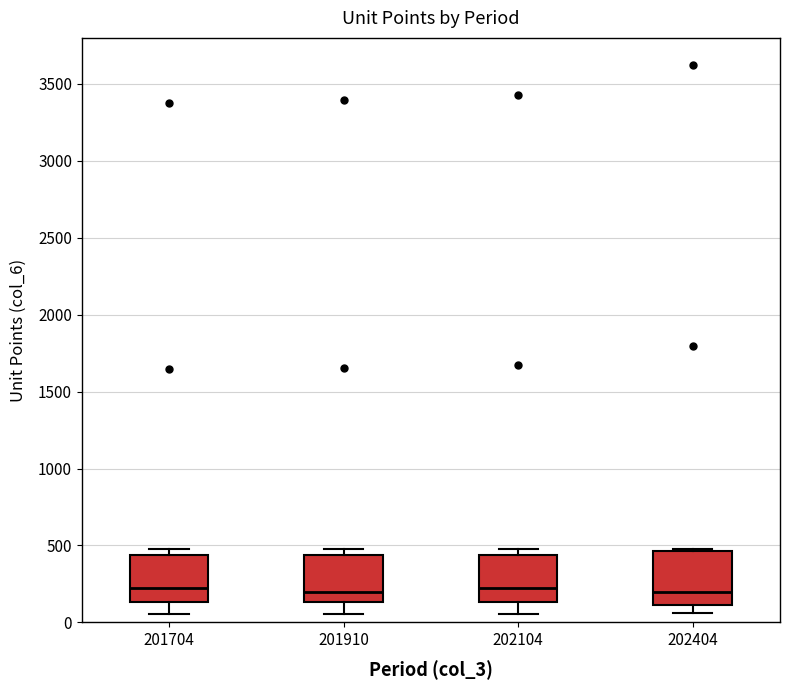

Where does the lower whisker of the box at x = 201910 end on the y-axis? The values are not printed on the chart, so give them approximately, as read against the axis.

50